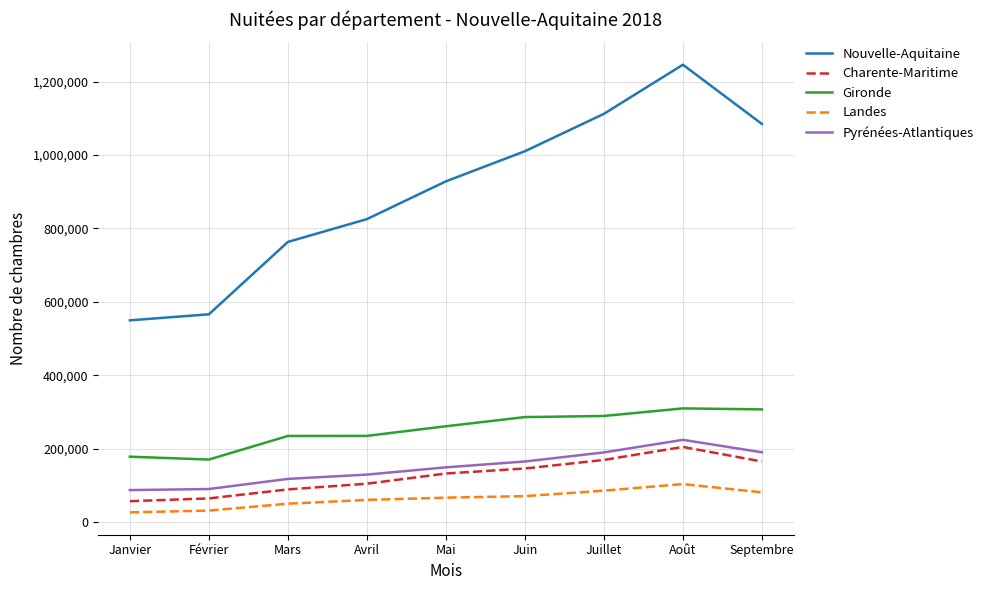

Is it true that Nouvelle-Aquitaine equals 763253 at Mars?

True